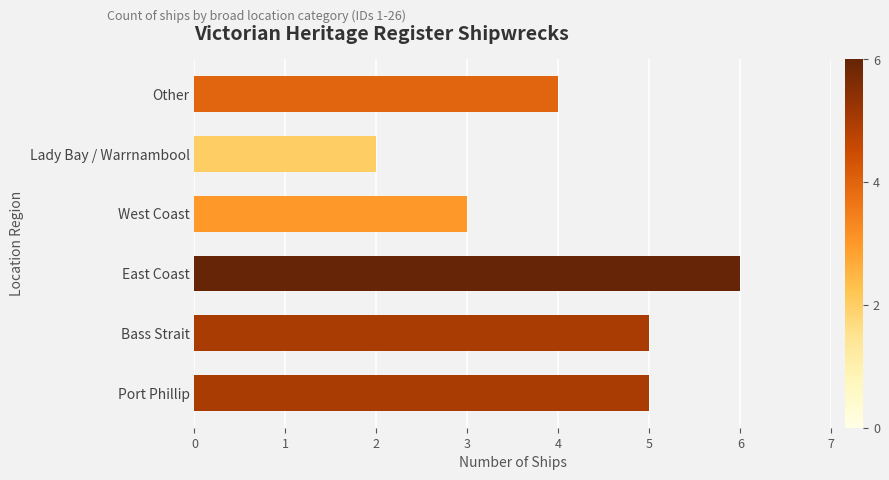

Where is the data nearest to the value 4?

Other